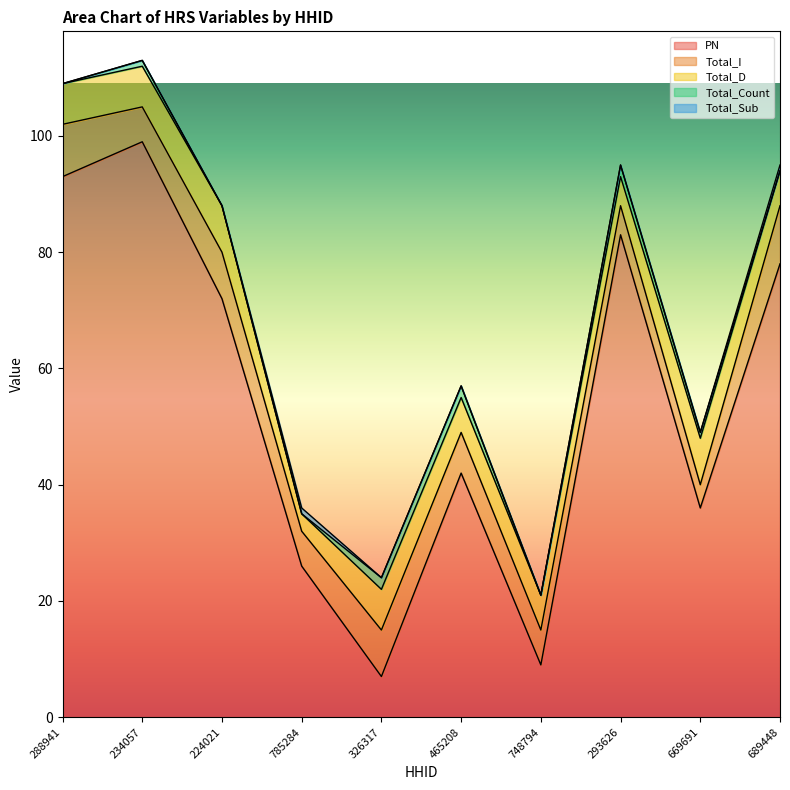

Which has a higher value, 465208 or 293626?

293626